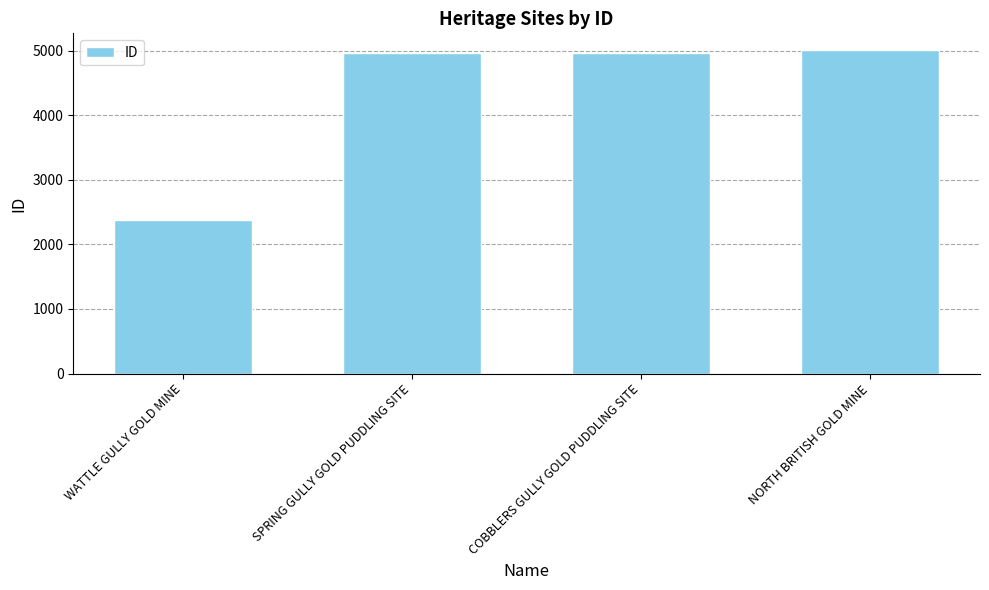

What is the label of the 3rd bar from the left?

COBBLERS GULLY GOLD PUDDLING SITE